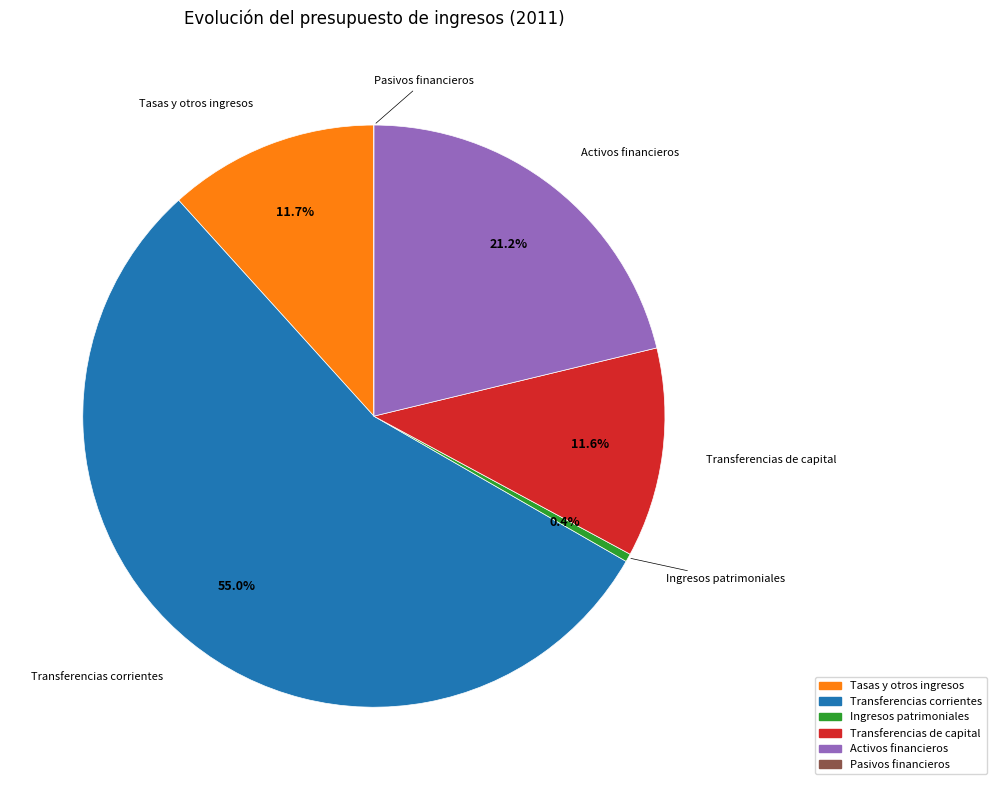

Does any single category account for the majority?

Yes